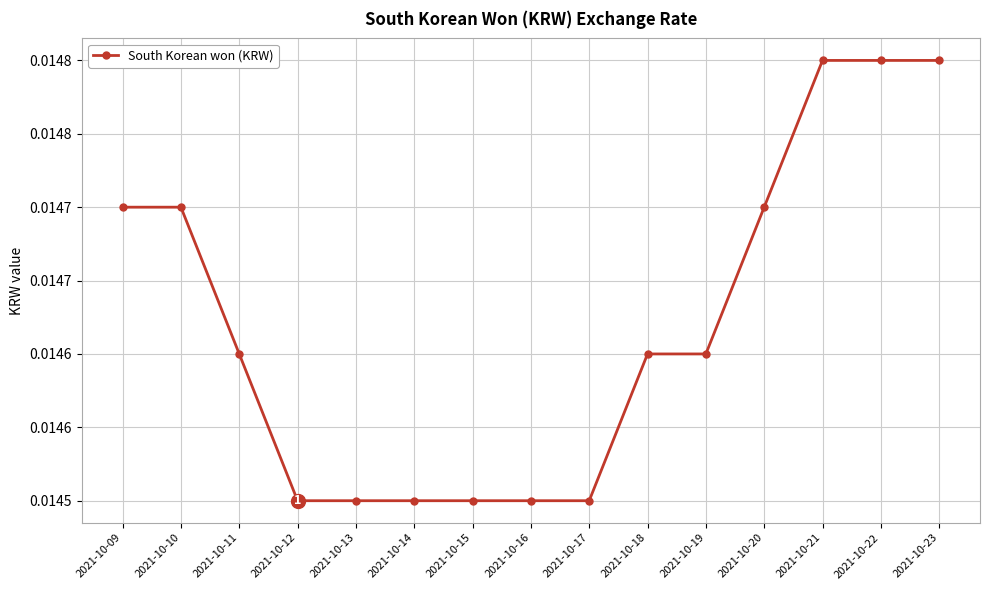

True or false: there are more than 0 points higher than both neighbors.

False